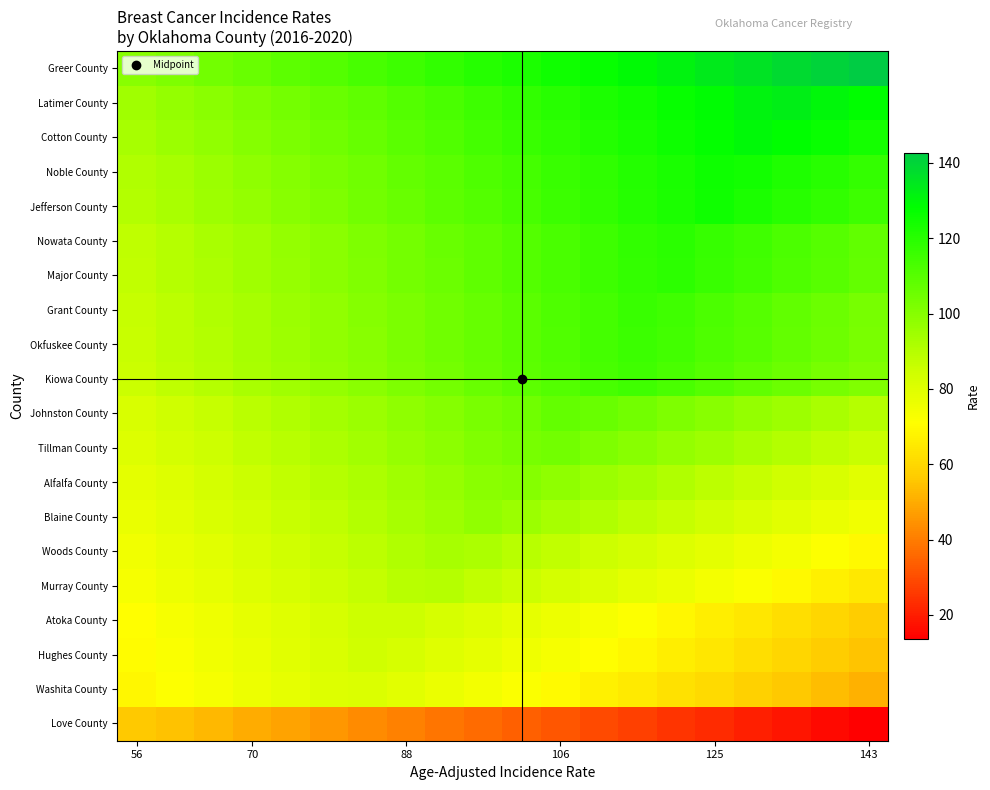

List the series in order of their peak value, highest first.

Greer County, Latimer County, Cotton County, Noble County, Jefferson County, Nowata County, Major County, Grant County, Okfuskee County, Kiowa County, Johnston County, Tillman County, Alfalfa County, Blaine County, Woods County, Murray County, Atoka County, Hughes County, Washita County, Love County